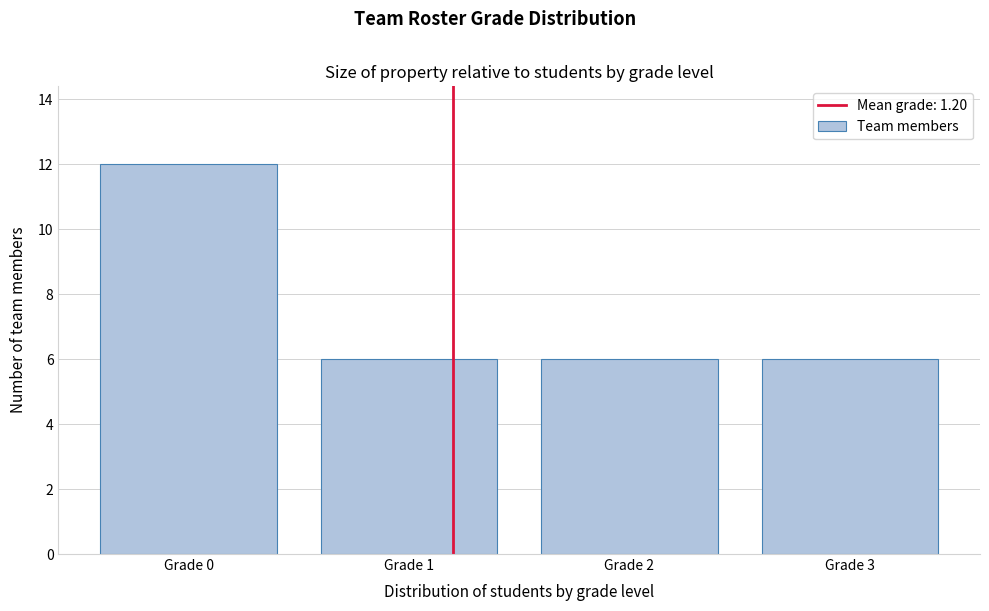

How tall is the bar that spans 0.5 to 1.5 on the x-axis? The values are not printed on the chart, so give them approximately, as read against the axis.

6